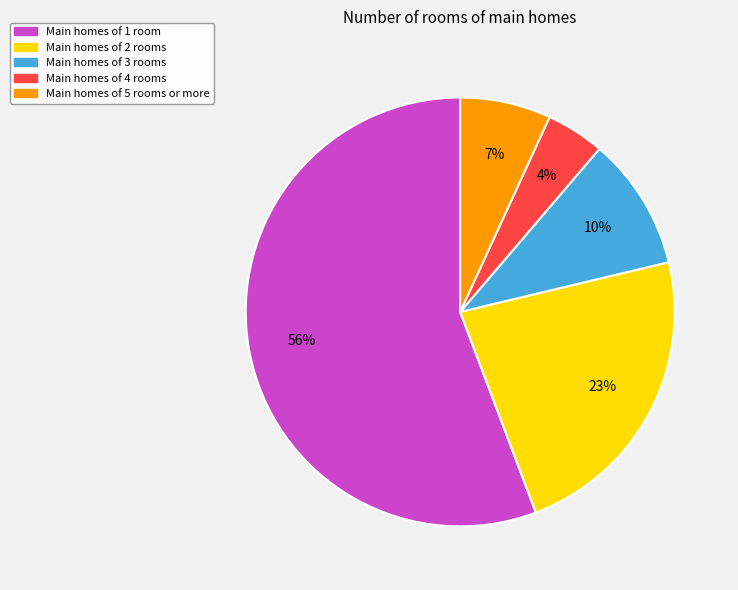

The Main homes of 1 room slice represents 71% of the pie. True or false?

False